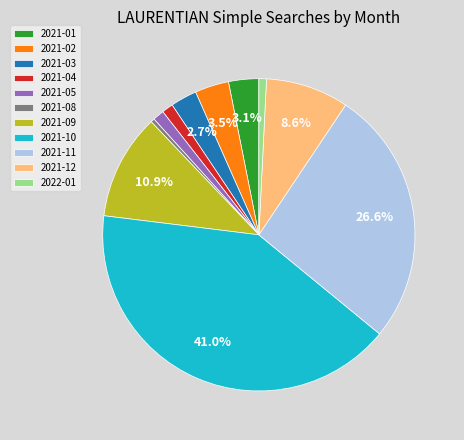

What is the ratio of the value at 2021-04 to the value at 2021-01?

0.4